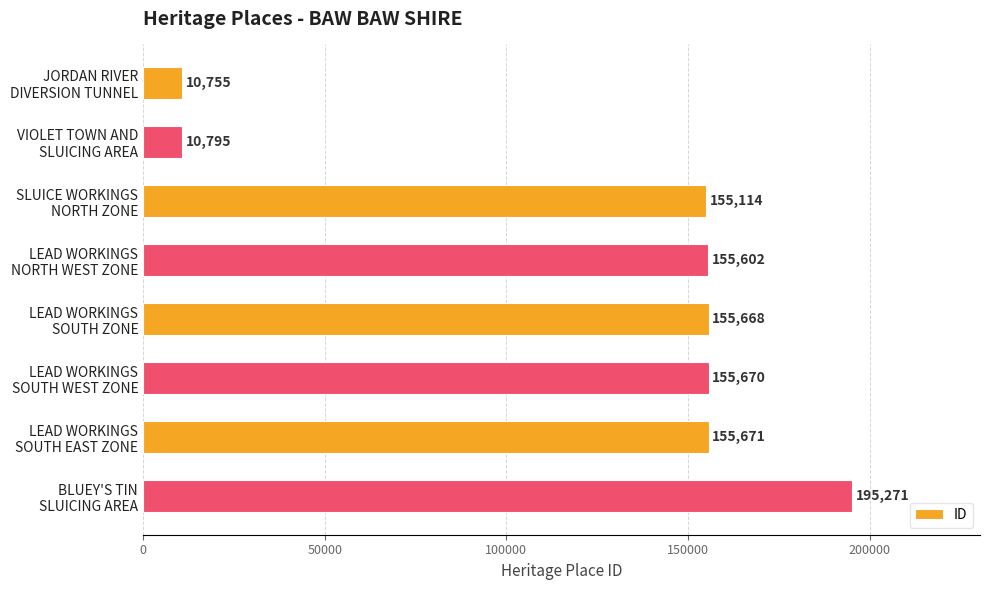

What is the value of the 6th bar from the top?

155670